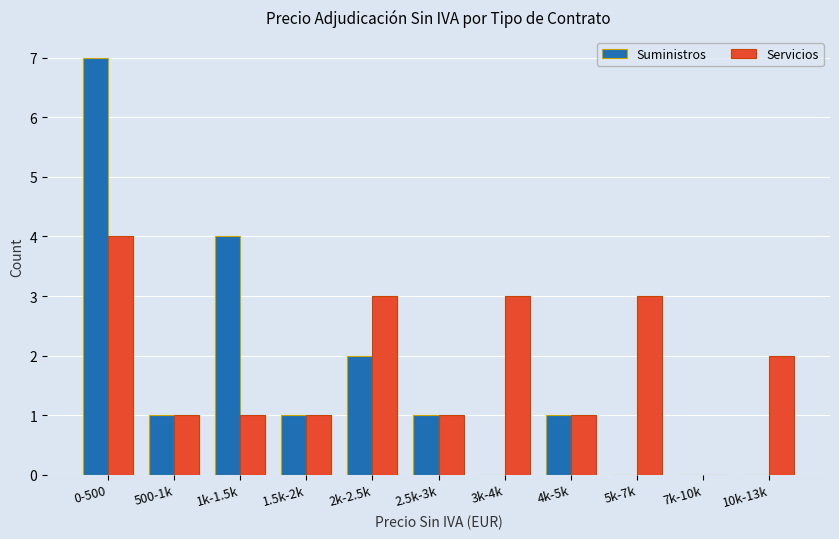

How many series are shown in this chart?

2